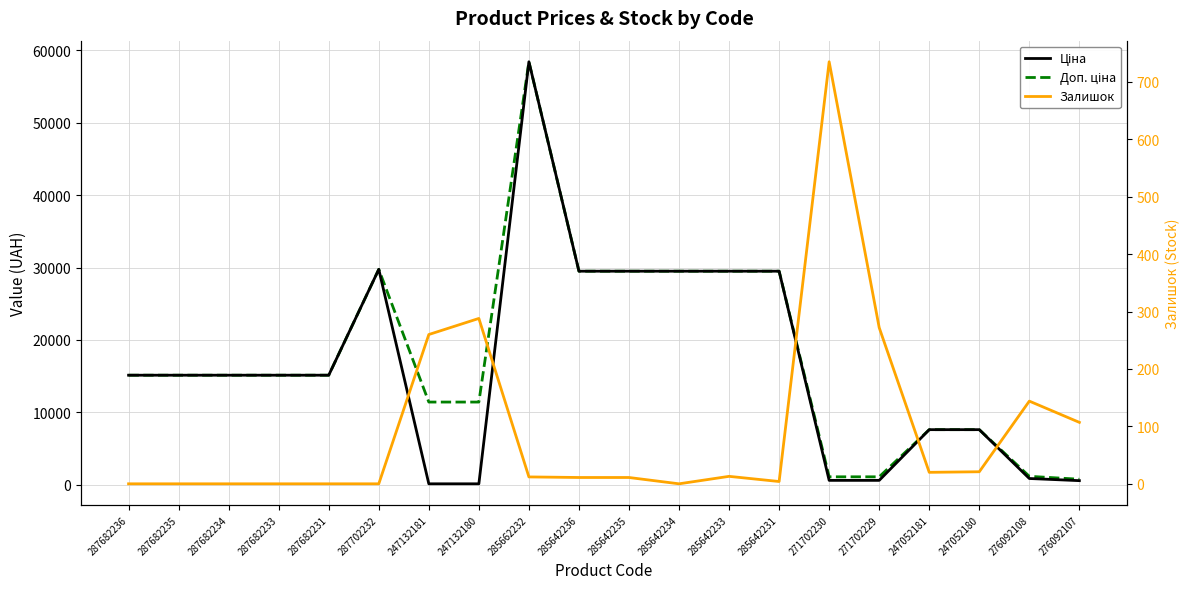

Reading left to right, transcribe all the data shown in this chart.

Ціна: 287682236=15120.0	287682235=15120.0	287682234=15120.0	287682233=15120.0	287682231=15120.0	287702232=29747.2	247132181=114.1	247132180=114.1	285662232=58426.5	285642236=29491.5	285642235=29491.5	285642234=29491.5	285642233=29491.5	285642231=29491.5	271702230=589.9	271702229=589.9	247052181=7596.5	247052180=7596.5	276092108=848.4	276092107=551.5
Доп. ціна: 287682236=15120.0	287682235=15120.0	287682234=15120.0	287682233=15120.0	287682231=15120.0	287702232=29747.2	247132181=11410.0	247132180=11410.0	285662232=58426.5	285642236=29491.5	285642235=29491.5	285642234=29491.5	285642233=29491.5	285642231=29491.5	271702230=1081.7	271702229=1081.7	247052181=7596.5	247052180=7596.5	276092108=1149.7	276092107=747.0
Залишок: 287682236=0.0	287682235=0.0	287682234=0.0	287682233=0.0	287682231=0.0	287702232=0.0	247132181=260.0	247132180=288.0	285662232=12.0	285642236=11.0	285642235=11.0	285642234=0.0	285642233=13.0	285642231=4.0	271702230=735.0	271702229=272.0	247052181=20.0	247052180=21.0	276092108=144.0	276092107=107.0